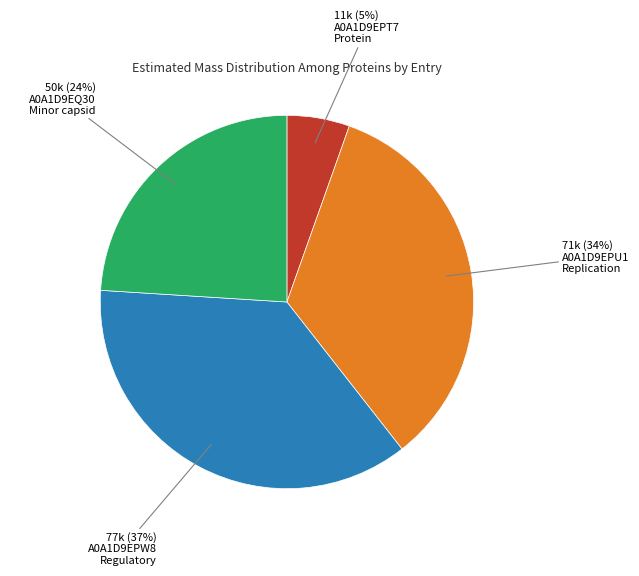

Is there a majority slice in this chart?

No